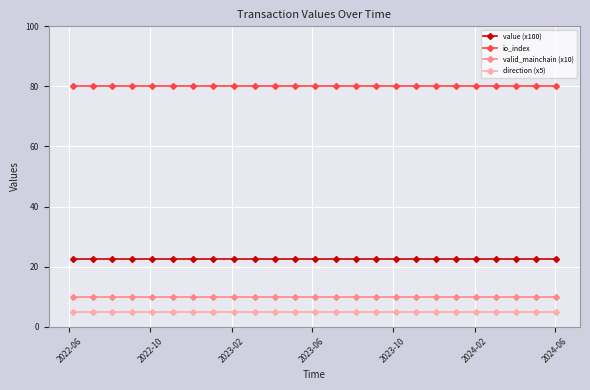

What is the value of the io_index point at the 18th from the left?

80.0